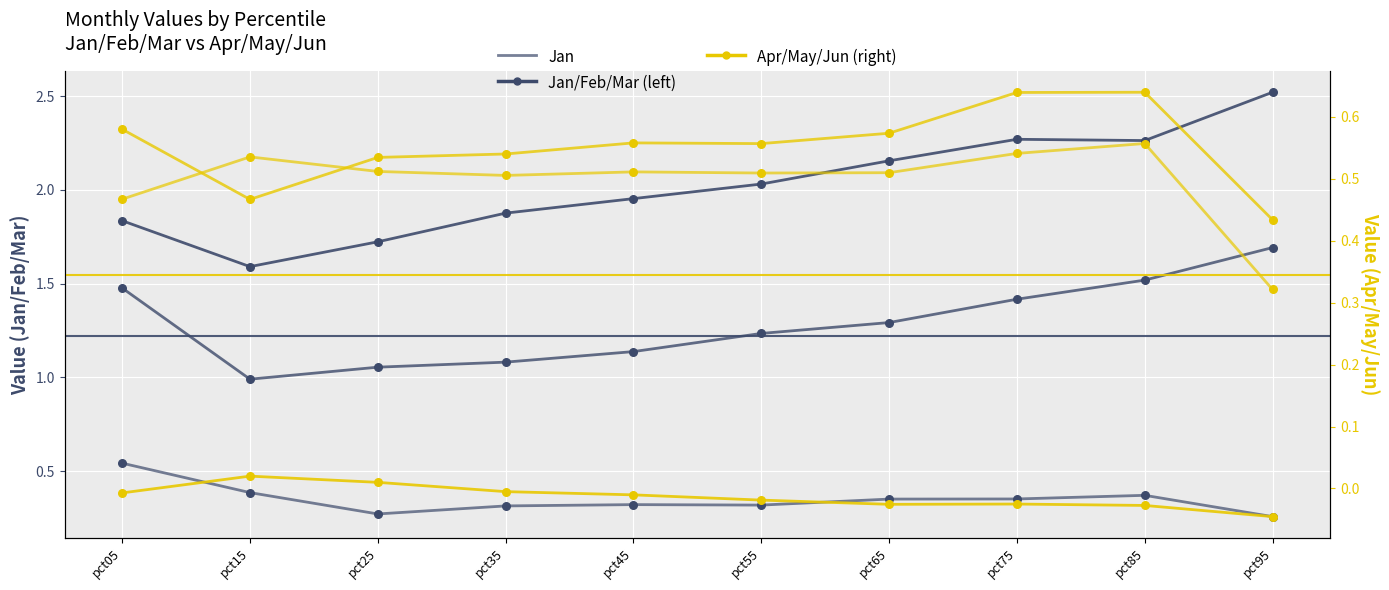

Which series has the largest Y range (max minus min)?

Jan